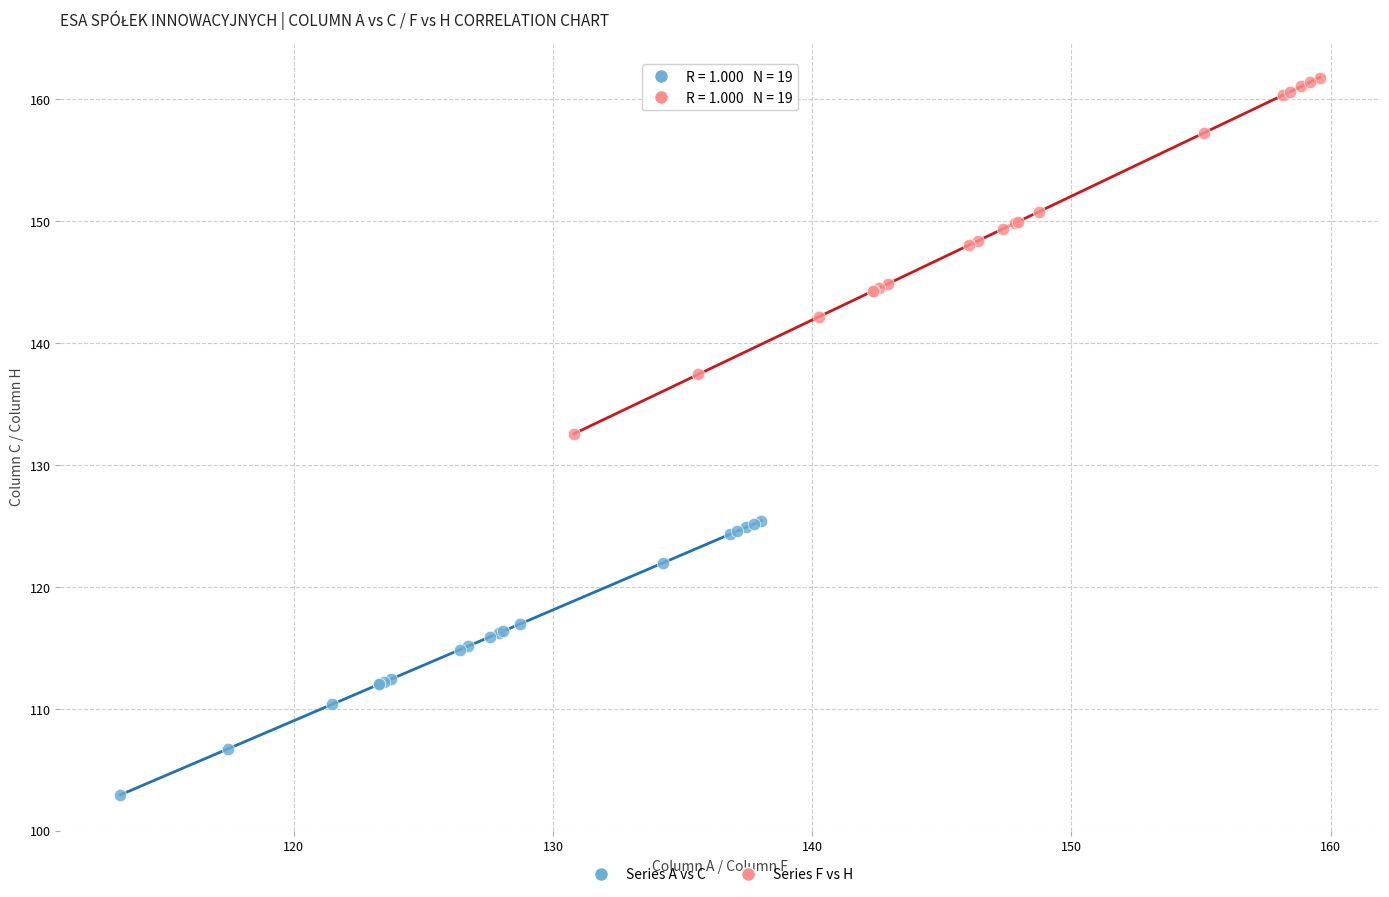

Which series contains the lowest Y value?

Series A vs C